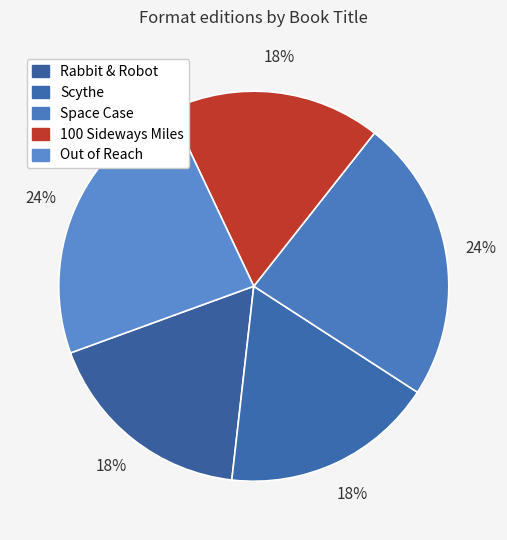

Do Rabbit & Robot and Space Case together represent more than half of the pie?

No